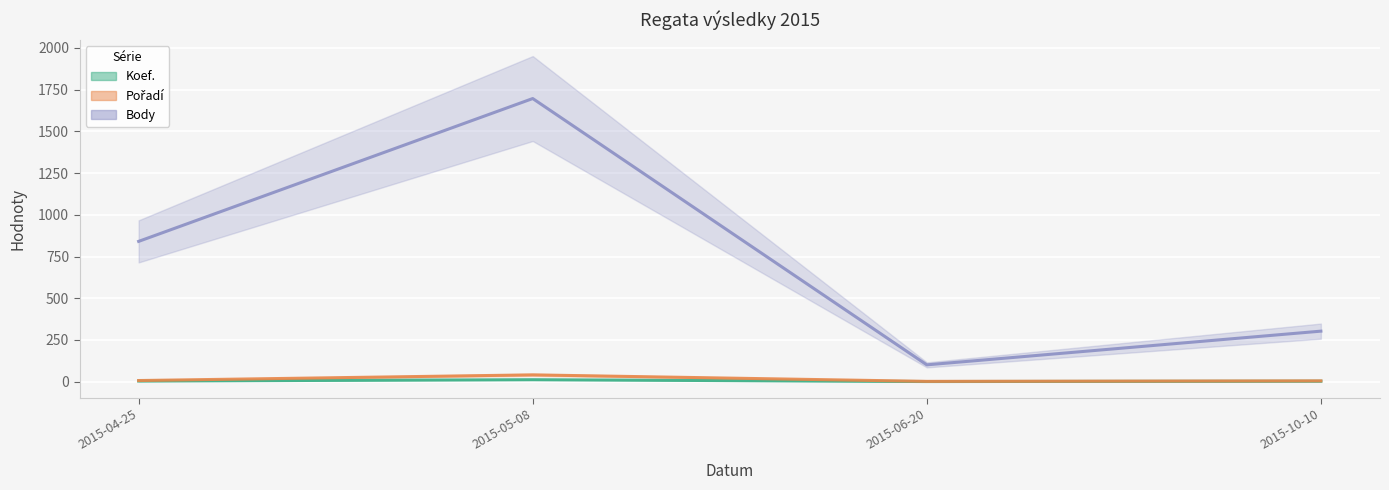

True or false: Pořadí and Koef. intersect in this chart.

False